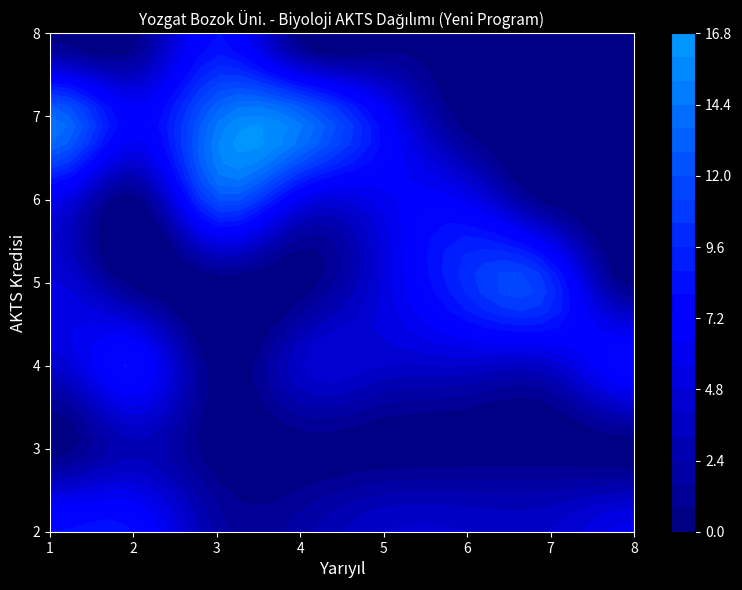

List the series in order of their peak value, highest first.

8, 2, 3, 1, 4, 5, 6, 7